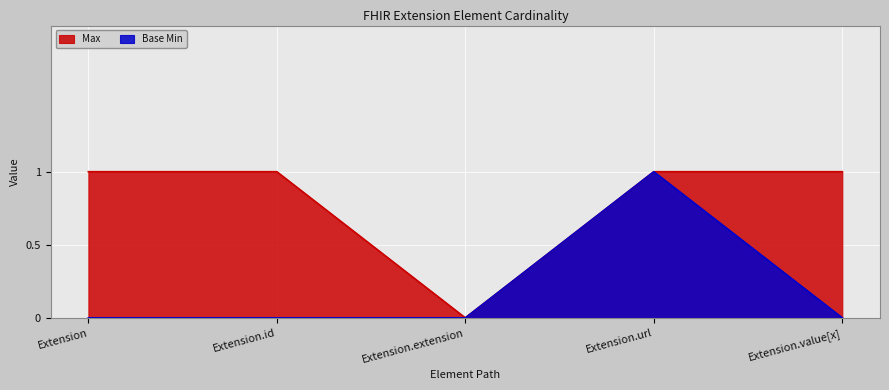

Does the chart display data point markers on the line(s)?

No